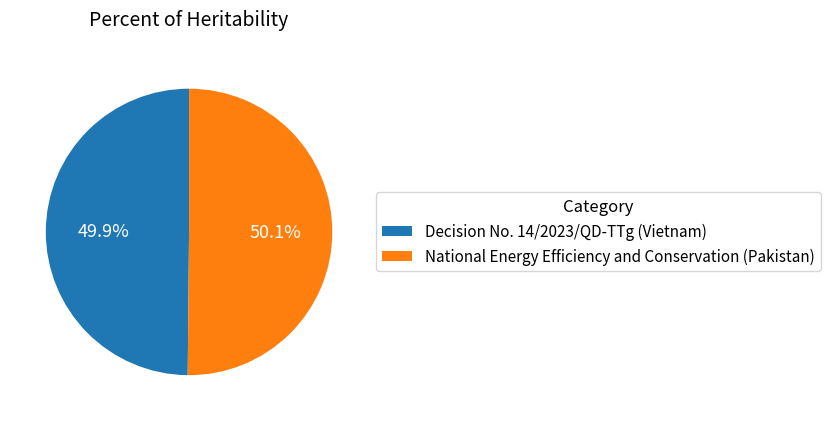

Is it true that Decision No. 14/2023/QD-TTg (Vietnam) is 55% of the pie?

False